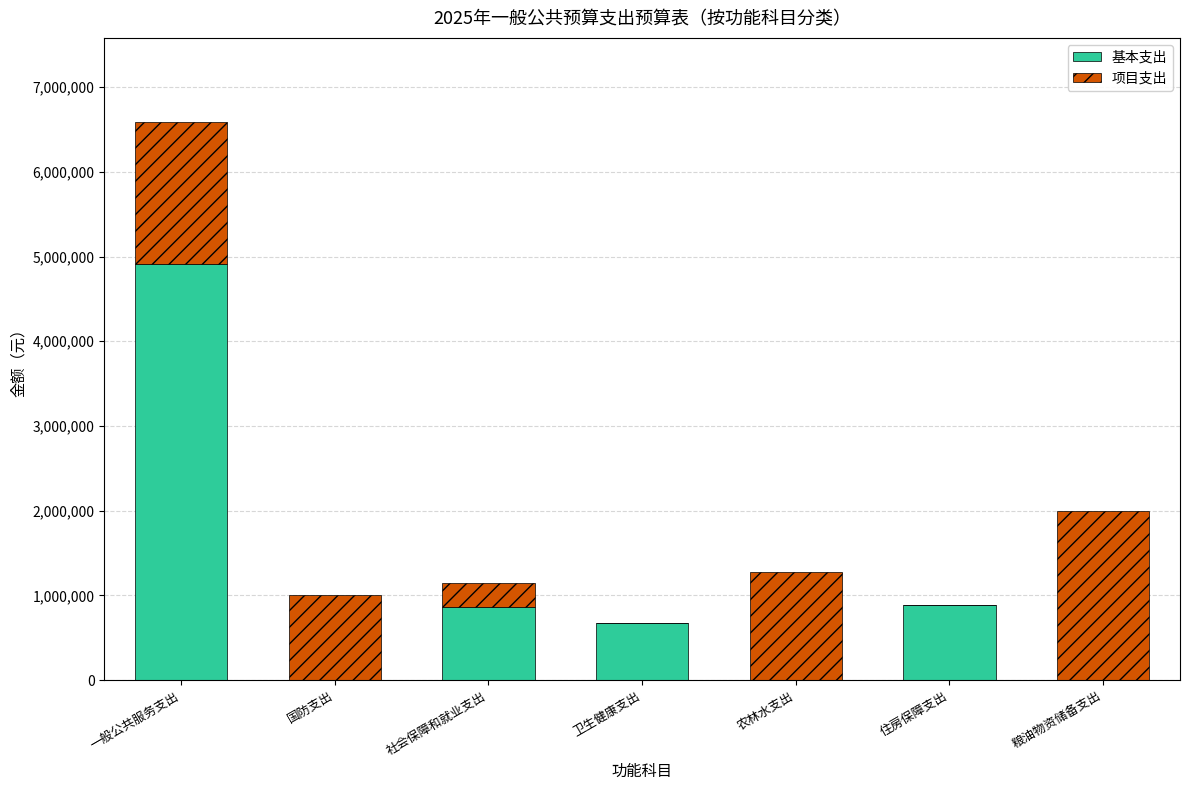

At which label does 基本支出 first exceed 676950?

一般公共服务支出